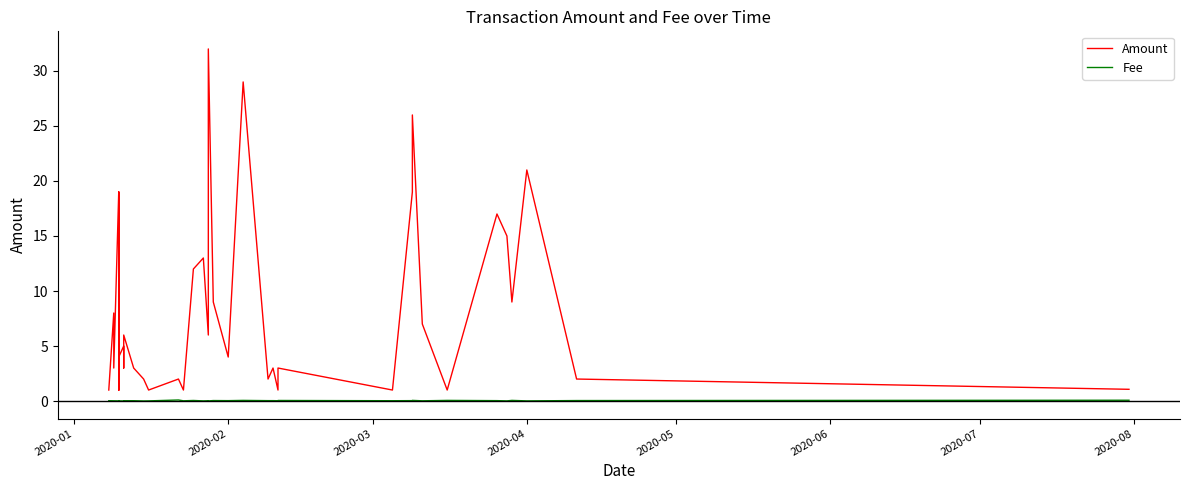

True or false: Fee and Amount intersect in this chart.

False